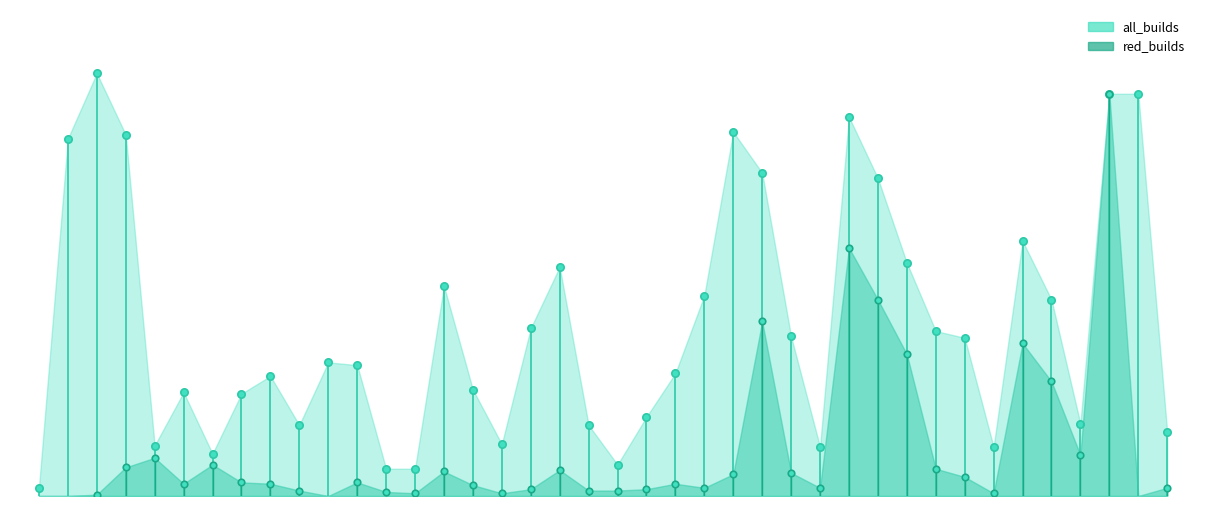

What are all the series names shown in the legend?

all_builds, red_builds